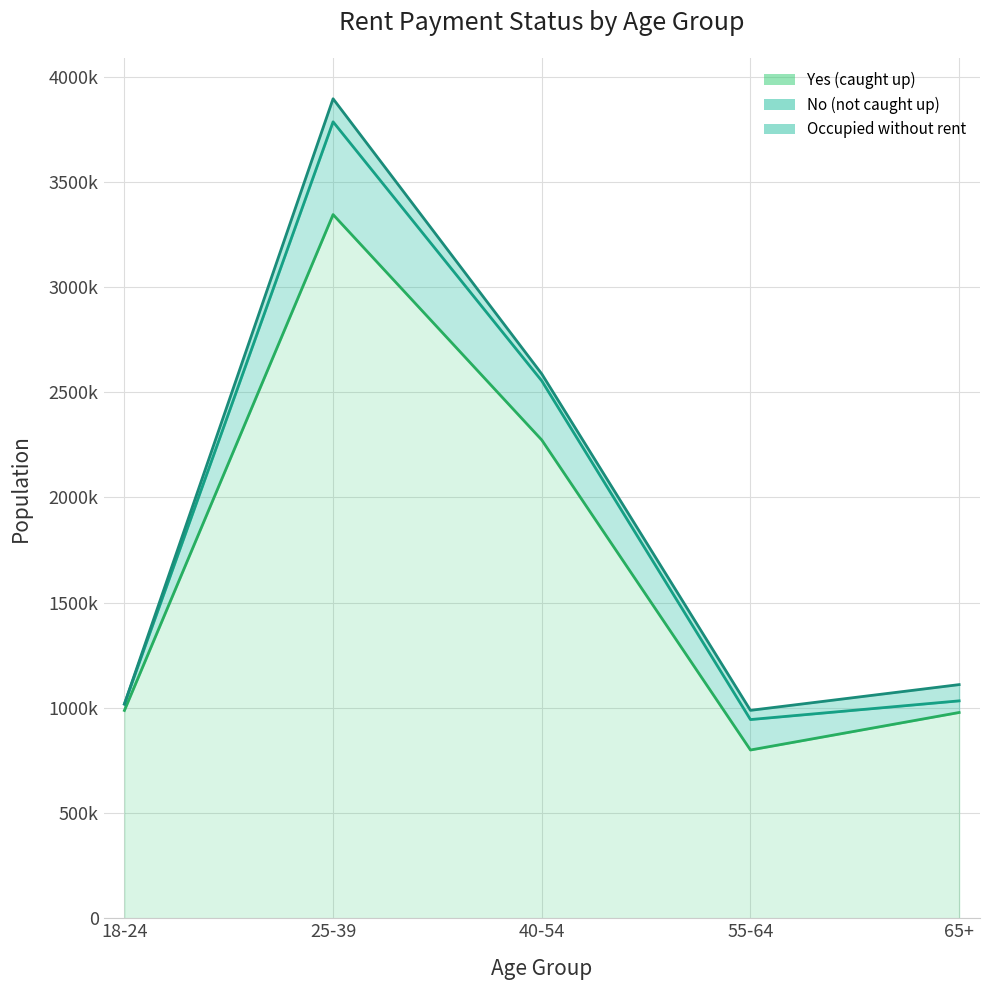

Which series has the largest range (max minus min)?

Yes (caught up)